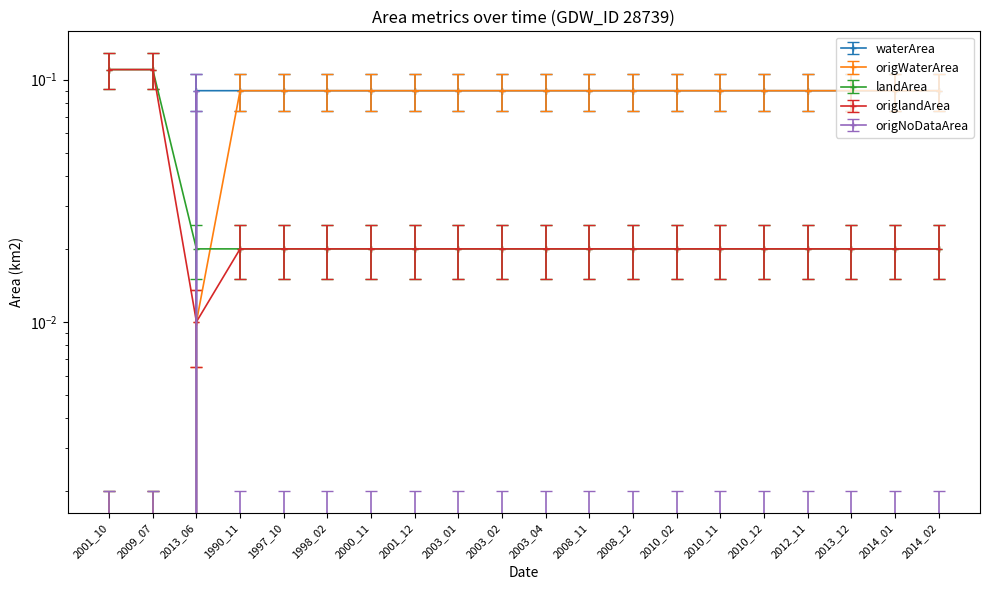

What is the sum of the origlandArea values at 2009_07 and 2010_02?

0.1